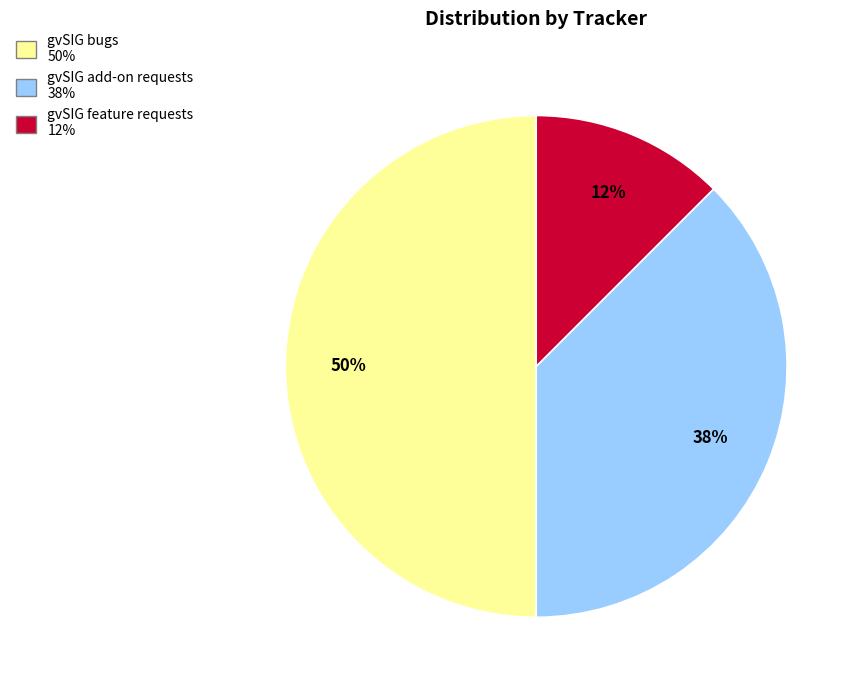

To the nearest percent, what is the average slice percentage?

33%